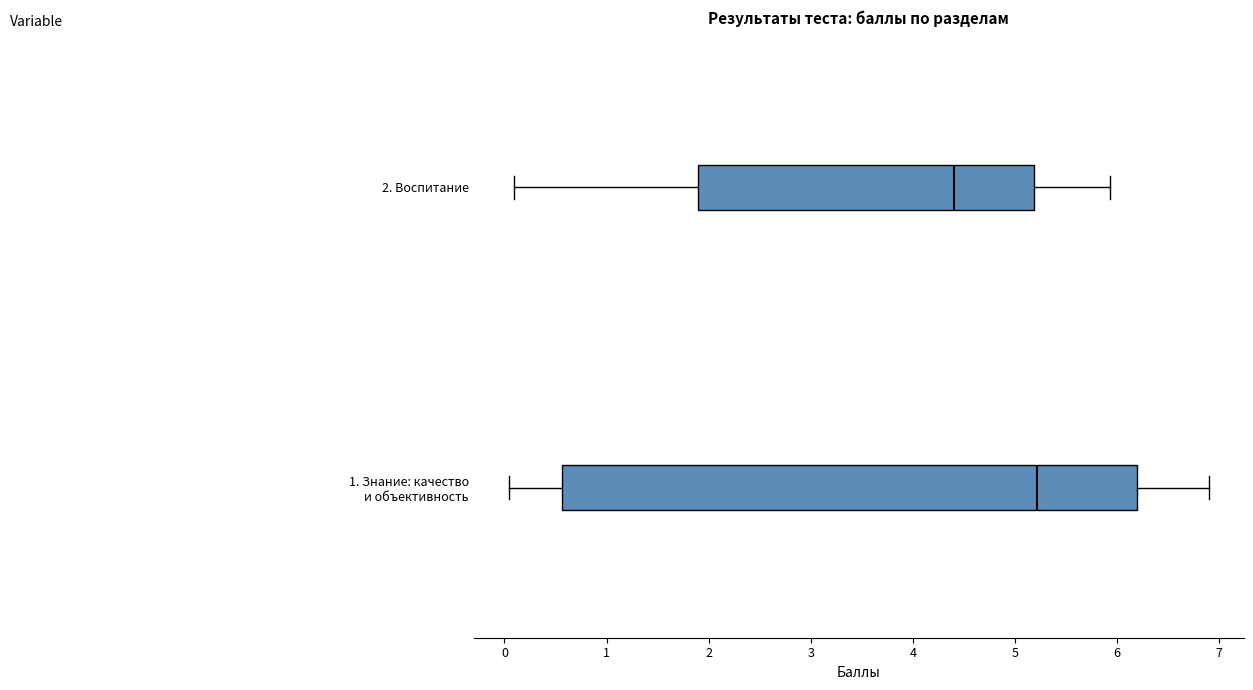

Reading bottom to top, read every box against the x-axis: the position of its median line, the range the box covers, and the ends of its whiskers. The values are not printed on the chart, so give them approximately, as read against the axis.

1. Знание: качество и объективность: median 5.2, box 0.6 to 6.2, whiskers 0.0 to 6.9
2. Воспитание: median 4.4, box 1.9 to 5.2, whiskers 0.1 to 5.9